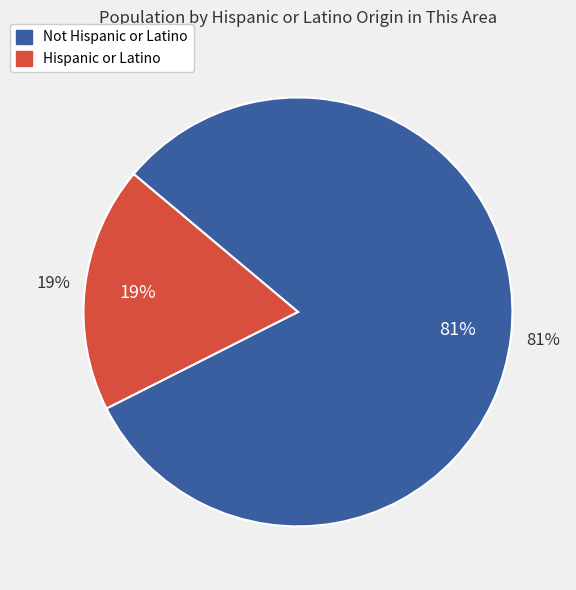

Is there a majority slice in this chart?

Yes